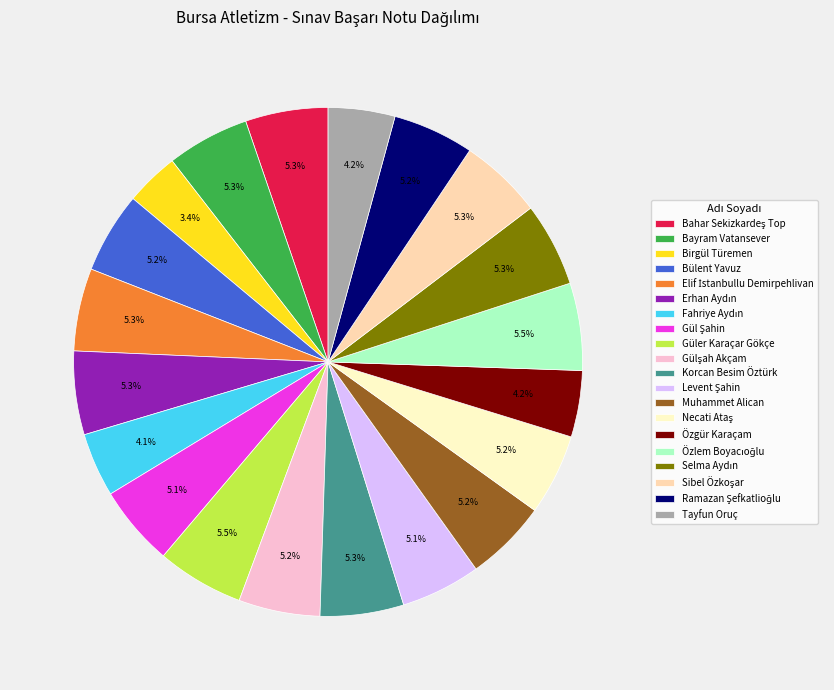

Is Korcan Besim Öztürk the majority of the pie?

No